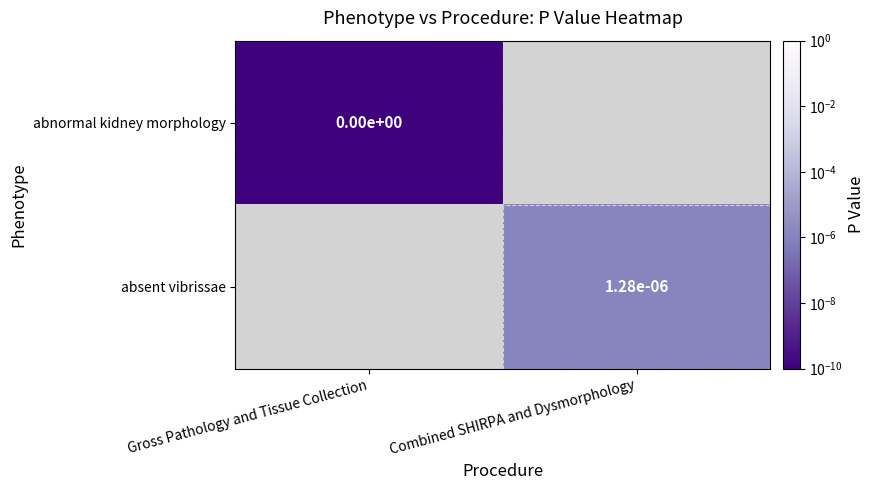

How many values in absent vibrissae are above zero?

1